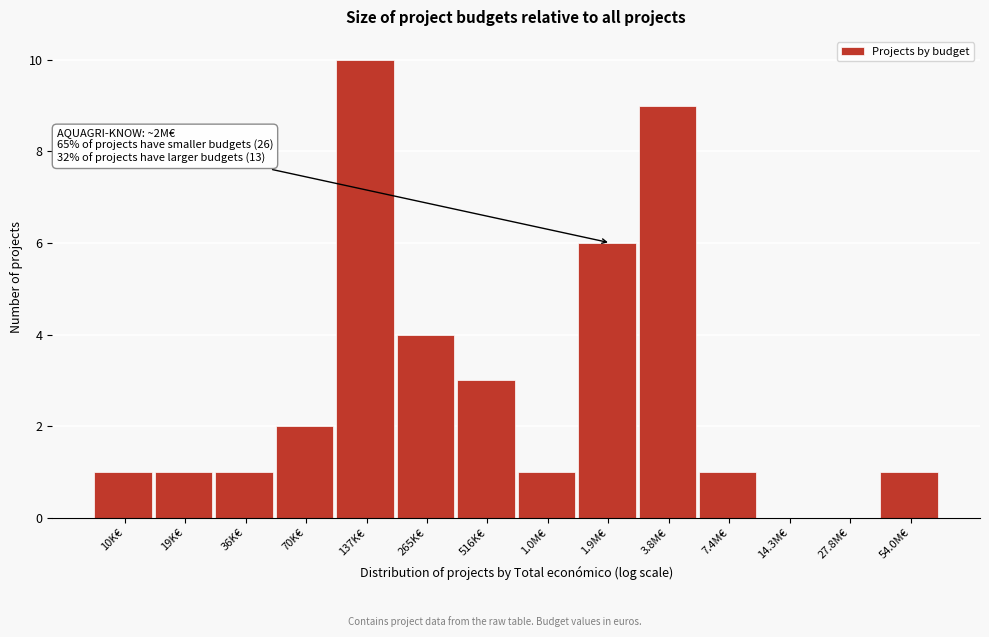

Reading left to right, what are all the values shown in this chart?

10K€=1	19K€=1	36K€=1	70K€=2	137K€=10	265K€=4	516K€=3	1.0M€=1	1.9M€=6	3.8M€=9	7.4M€=1	14.3M€=0	27.8M€=0	54.0M€=1